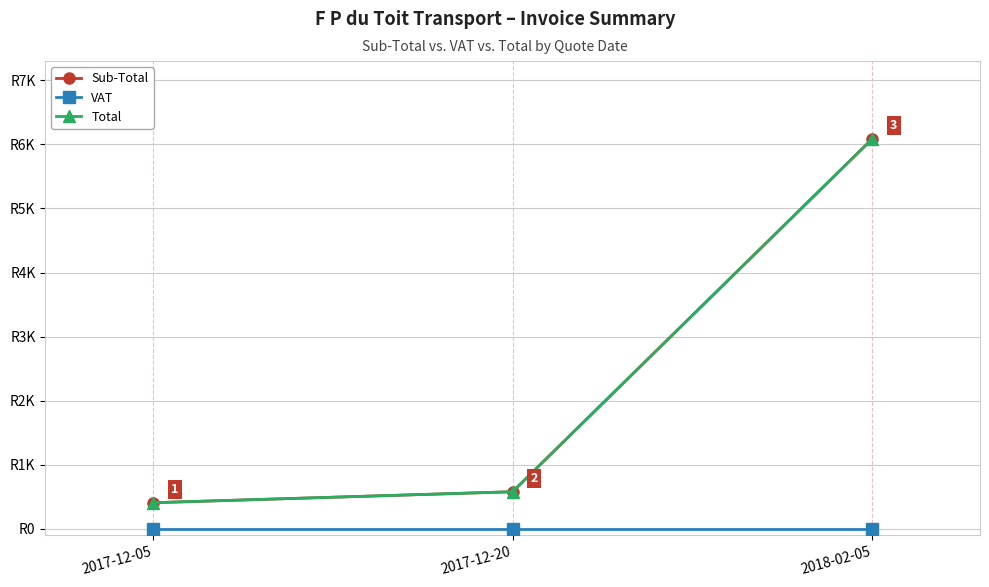

What position from the right is 2017-12-05?

3